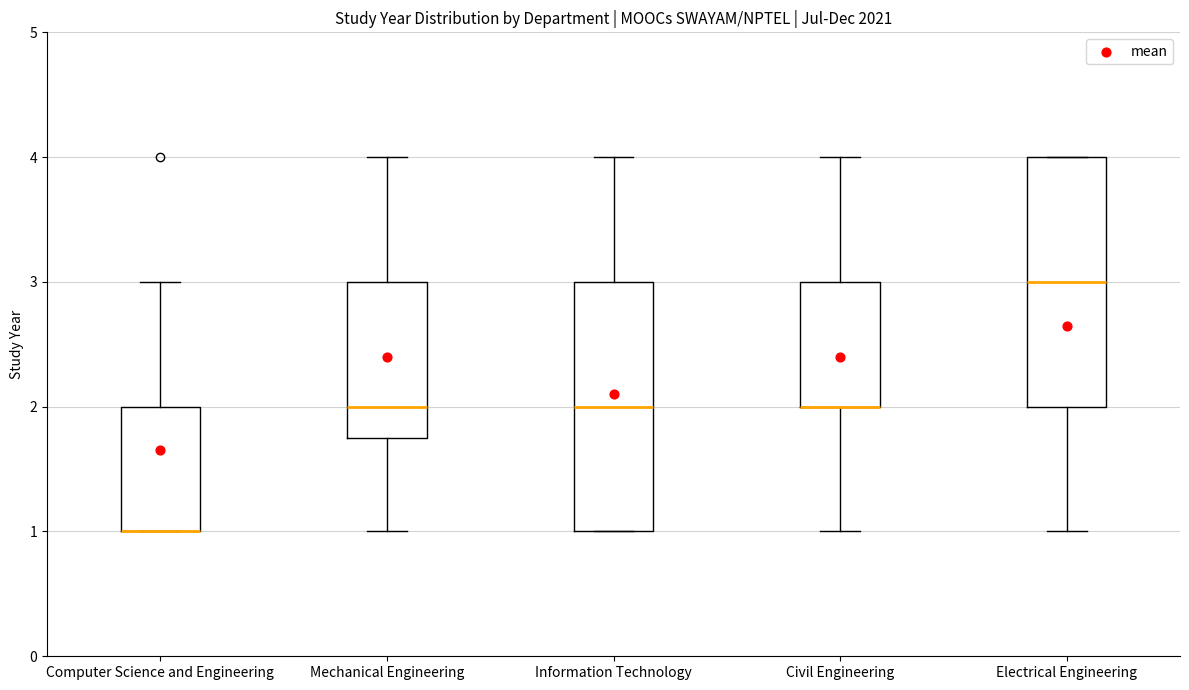

Reading left to right, transcribe this box plot: for each box, give where its median line is, the range the box spans, and where its two whiskers end, as read against the y-axis. The values are not printed on the chart, so give them approximately, as read against the axis.

Computer Science and Engineering: median 1.0 (drawn on the box's lower edge), box 1.0 to 2.0, whiskers 1.0 to 3.0
Mechanical Engineering: median 2.0, box 1.8 to 3.0, whiskers 1.0 to 4.0
Information Technology: median 2.0, box 1.0 to 3.0, whiskers 1.0 to 4.0
Civil Engineering: median 2.0 (drawn on the box's lower edge), box 2.0 to 3.0, whiskers 1.0 to 4.0
Electrical Engineering: median 3.0, box 2.0 to 4.0, whiskers 1.0 to 4.0